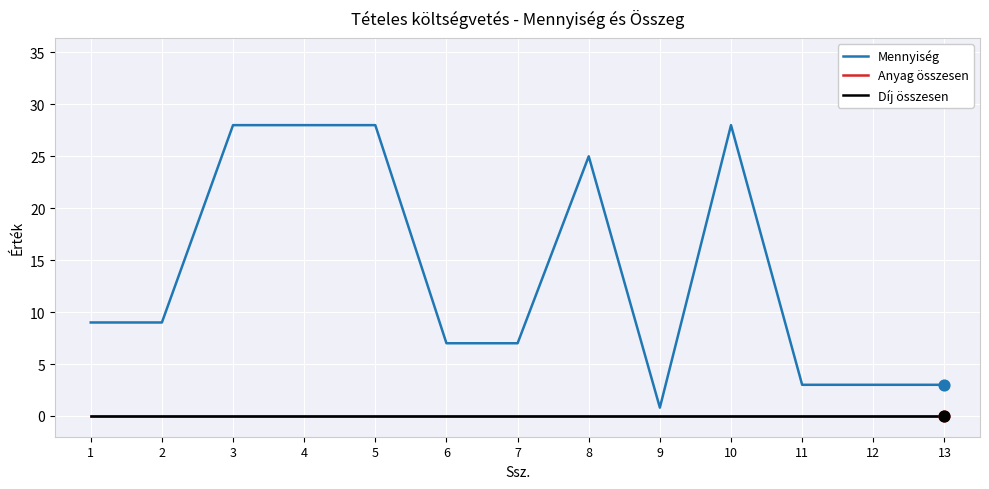

At how many categories does at least one series exceed 15?

5